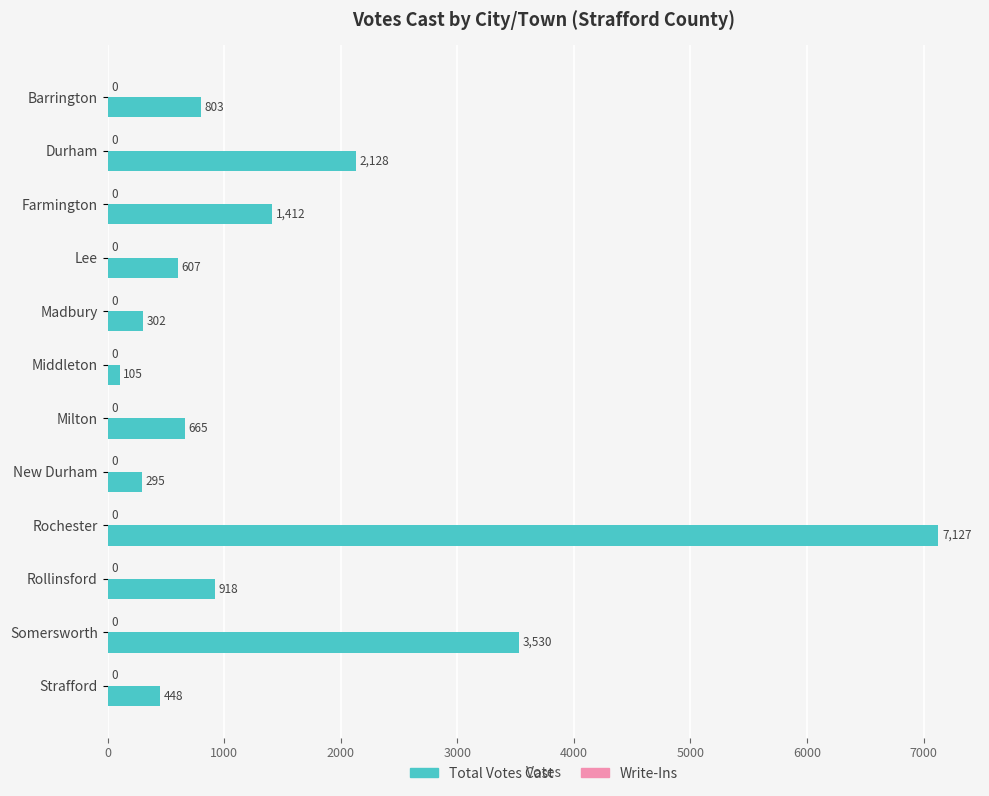

Rank the categories by value from highest to lowest.

Rochester, Somersworth, Durham, Farmington, Rollinsford, Barrington, Milton, Lee, Strafford, Madbury, New Durham, Middleton